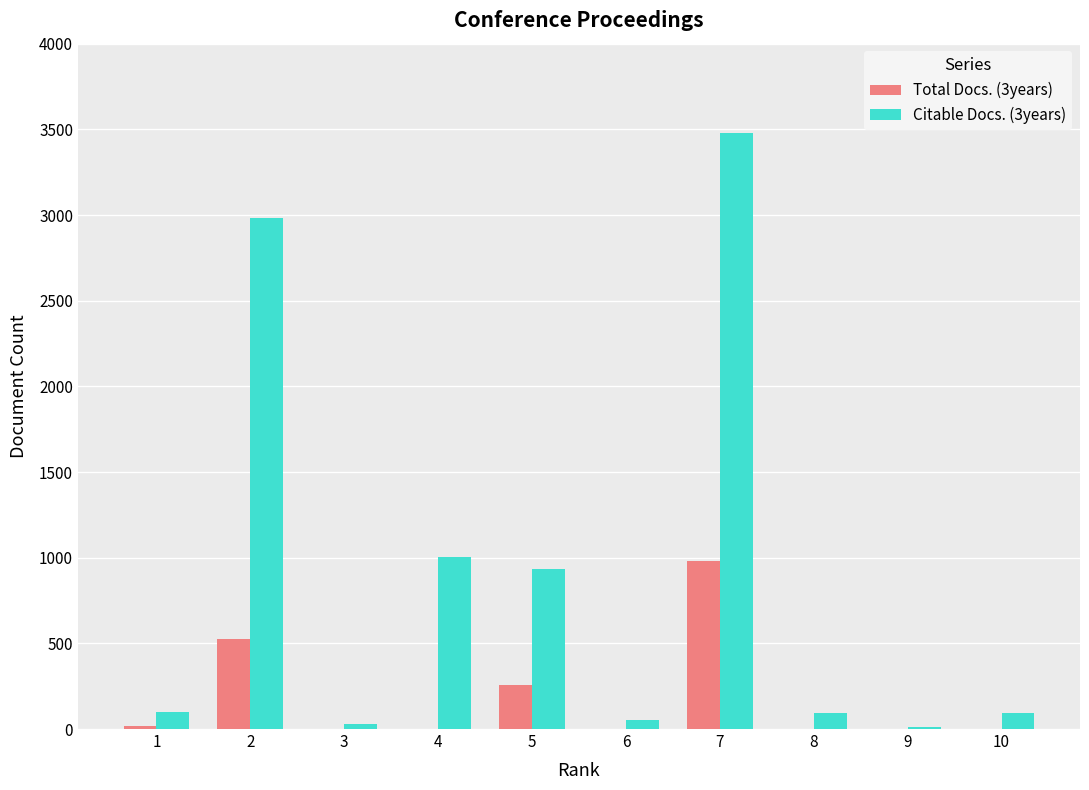

Count the number of categories in the chart.

10